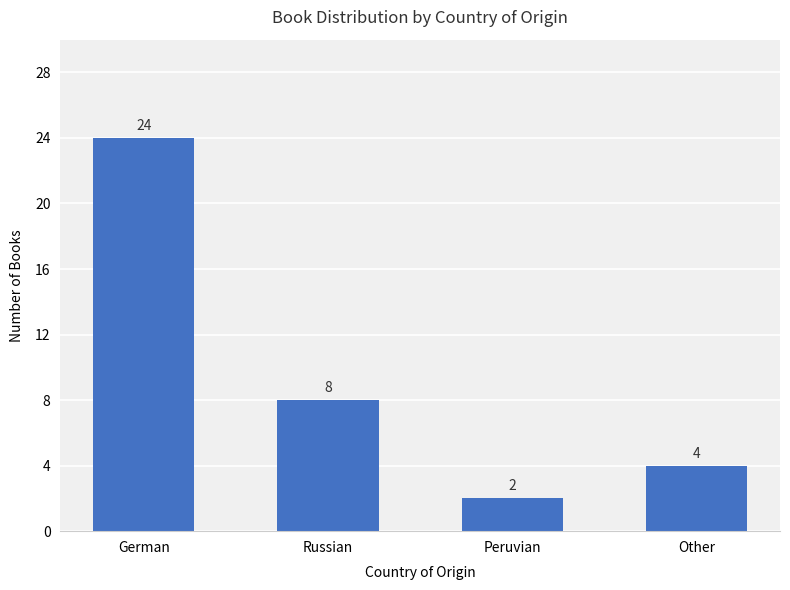

What is the label of the 3rd bar from the right?

Russian